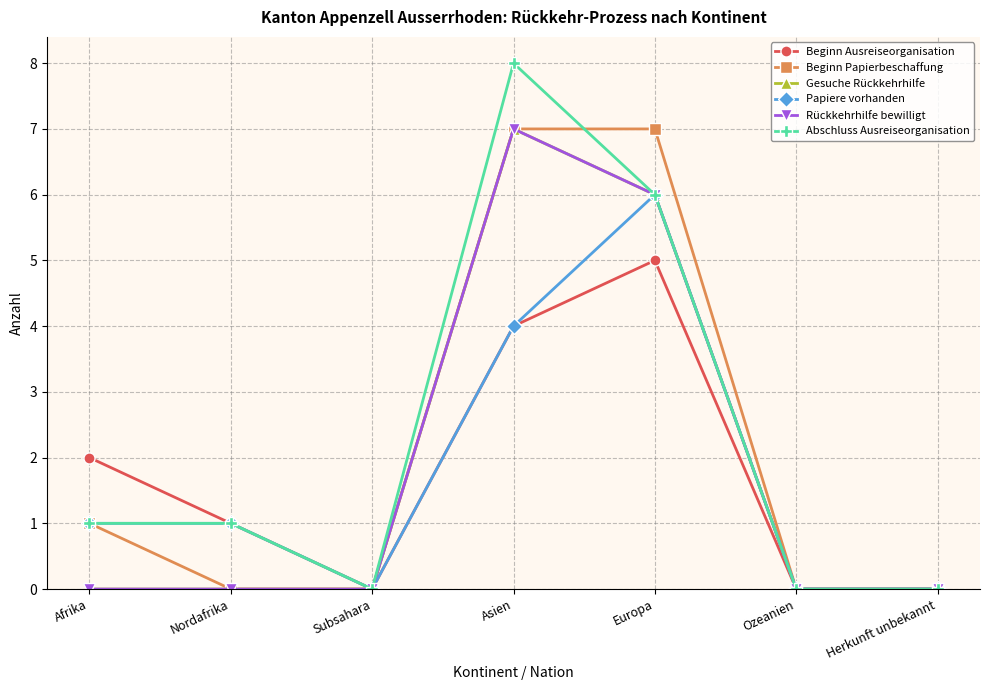

What position from the left is Asien?

4